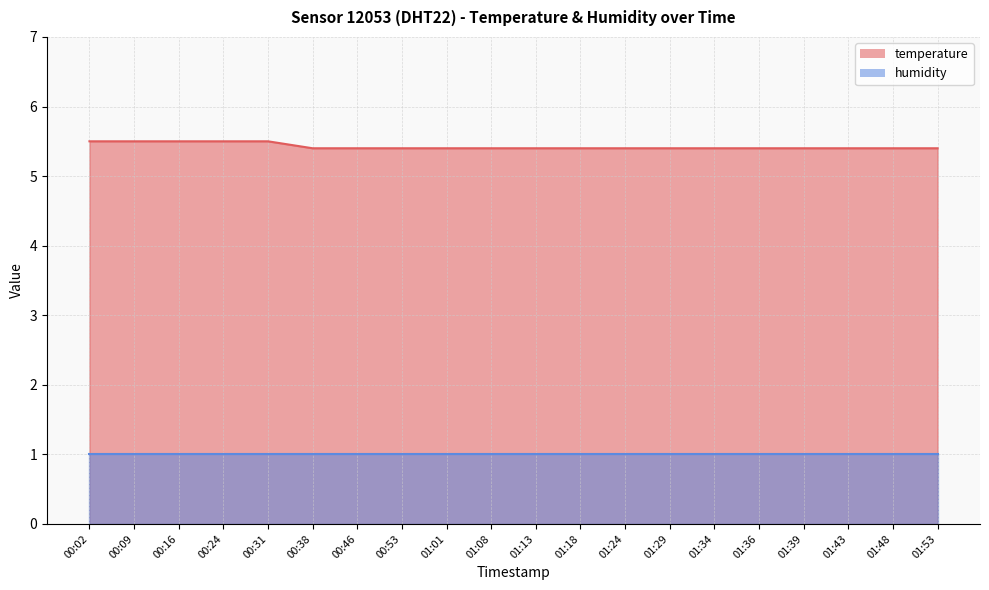

At which label is the value closest to 5?

00:38